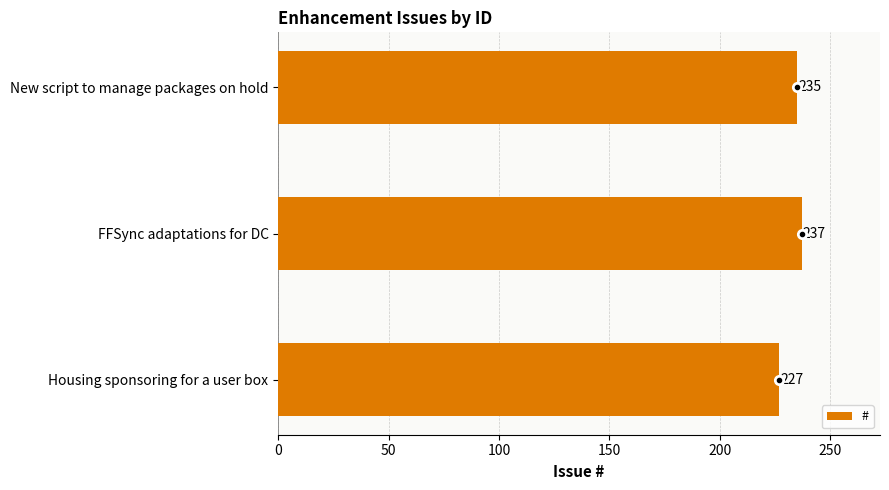

What is the ratio of the value at FFSync adaptations for DC to the value at Housing sponsoring for a user box?

1.0